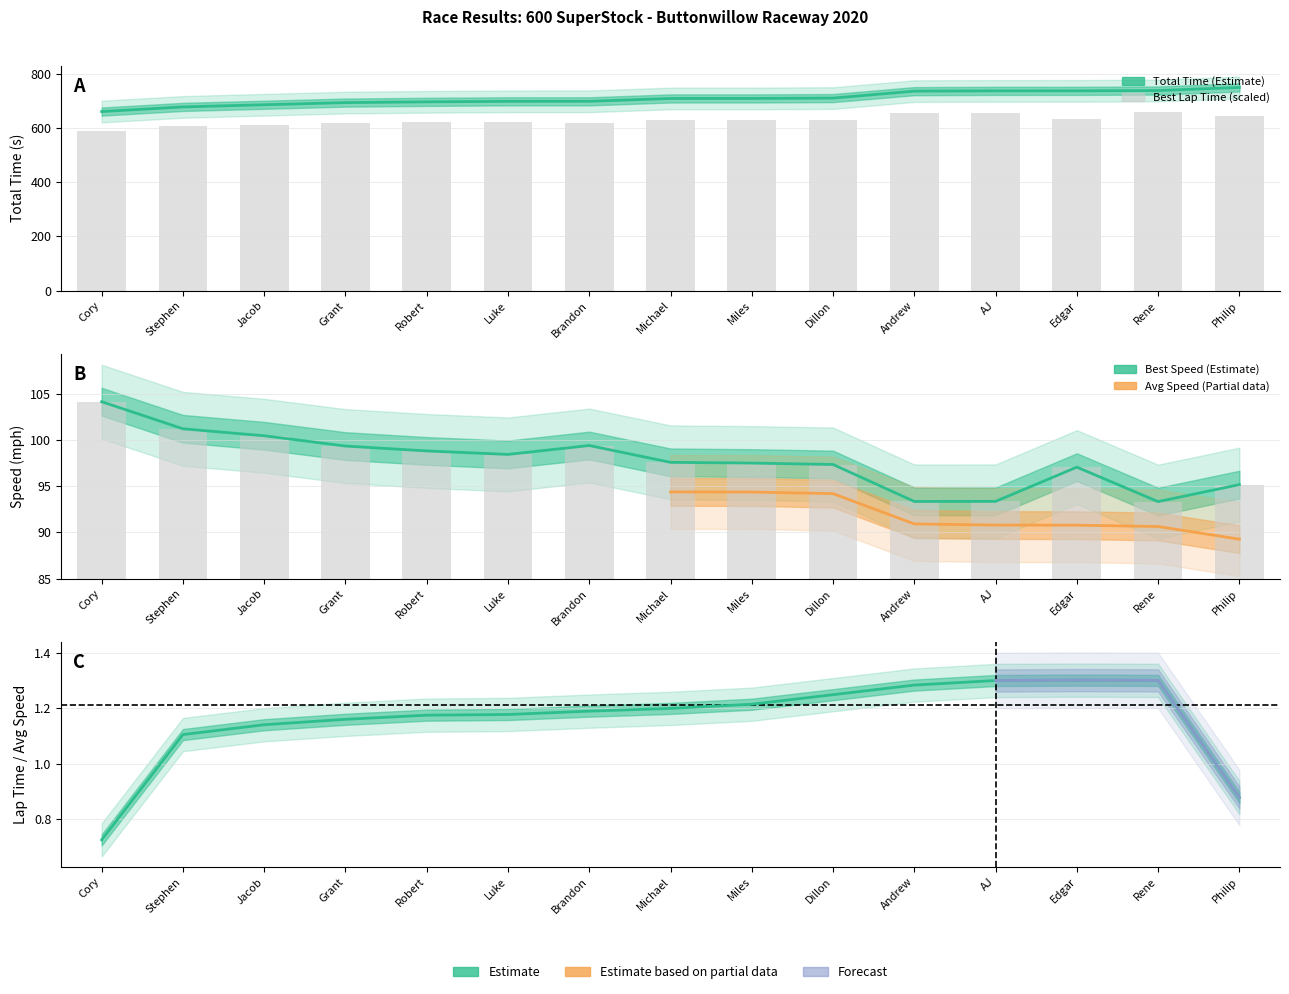

How many values in the Best Speed series exceed 97?

11